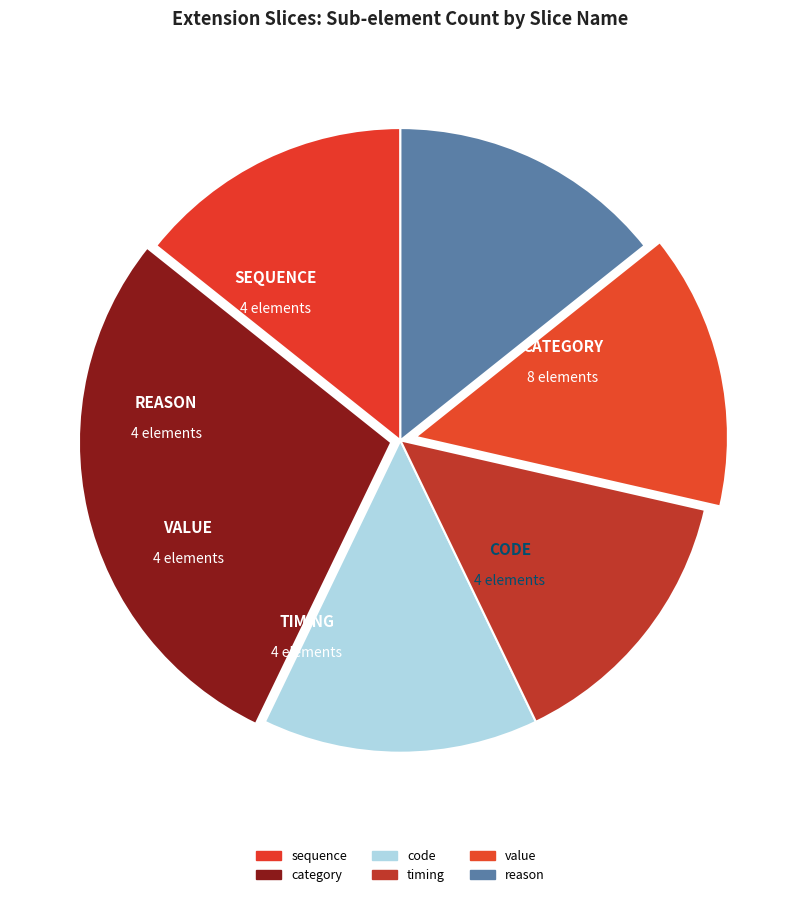

Which category has the smallest portion of the pie?

value